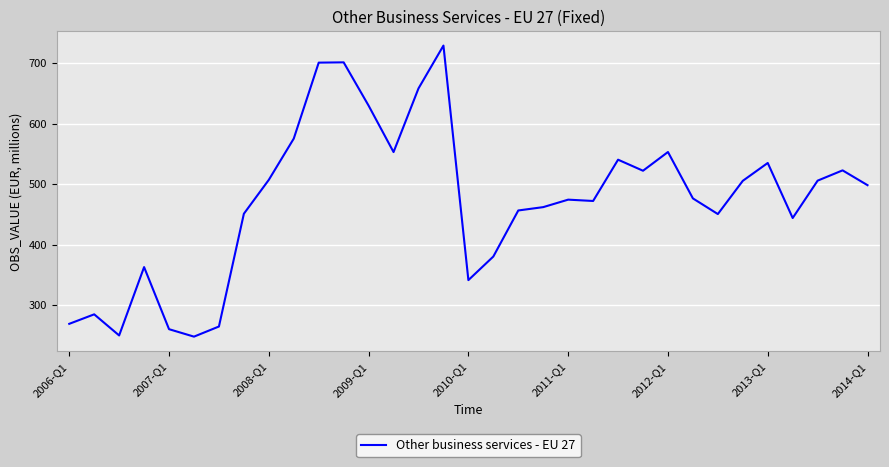

What is the smallest value displayed?

247.7